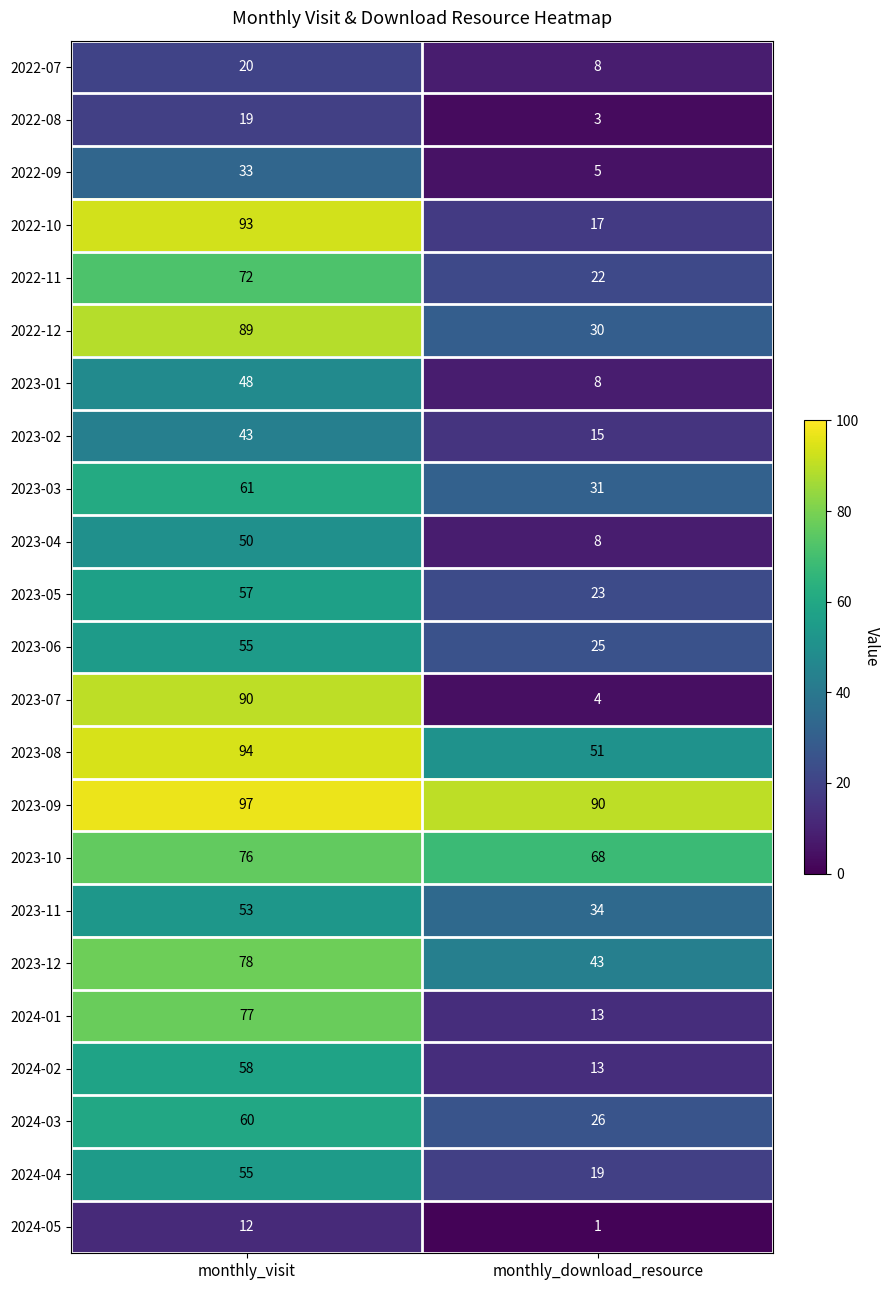

Which category has the highest value in the 2023-01 series?

monthly_visit